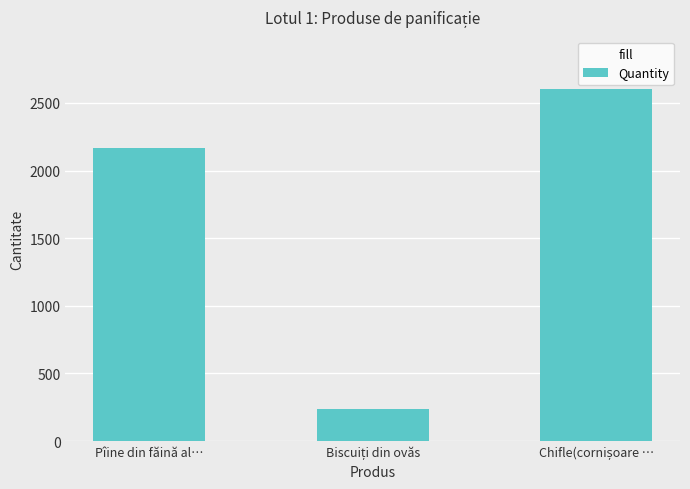

Reading left to right, extract all data points from this chart.

2164	235	2600